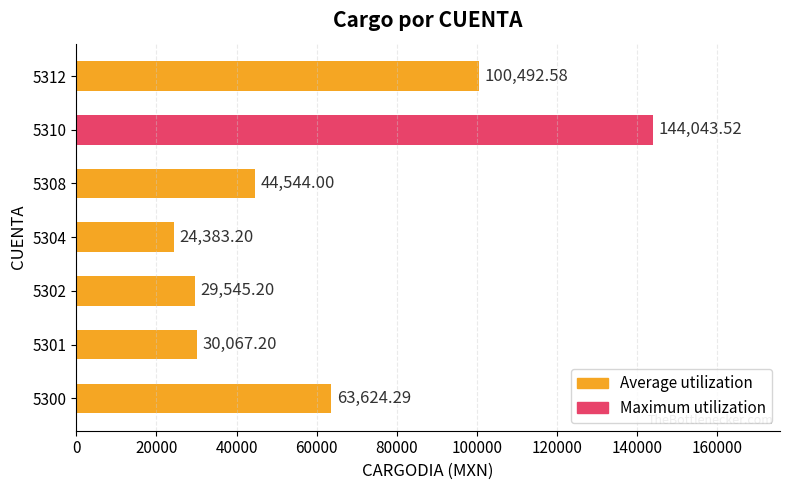

What is the sum of all values?

436700.0